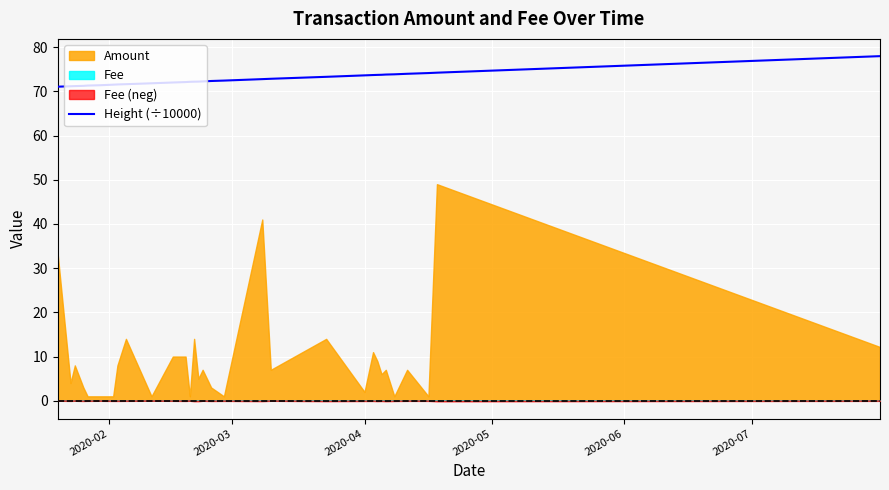

At which category does the chart reach its minimum across all series?

2020-02